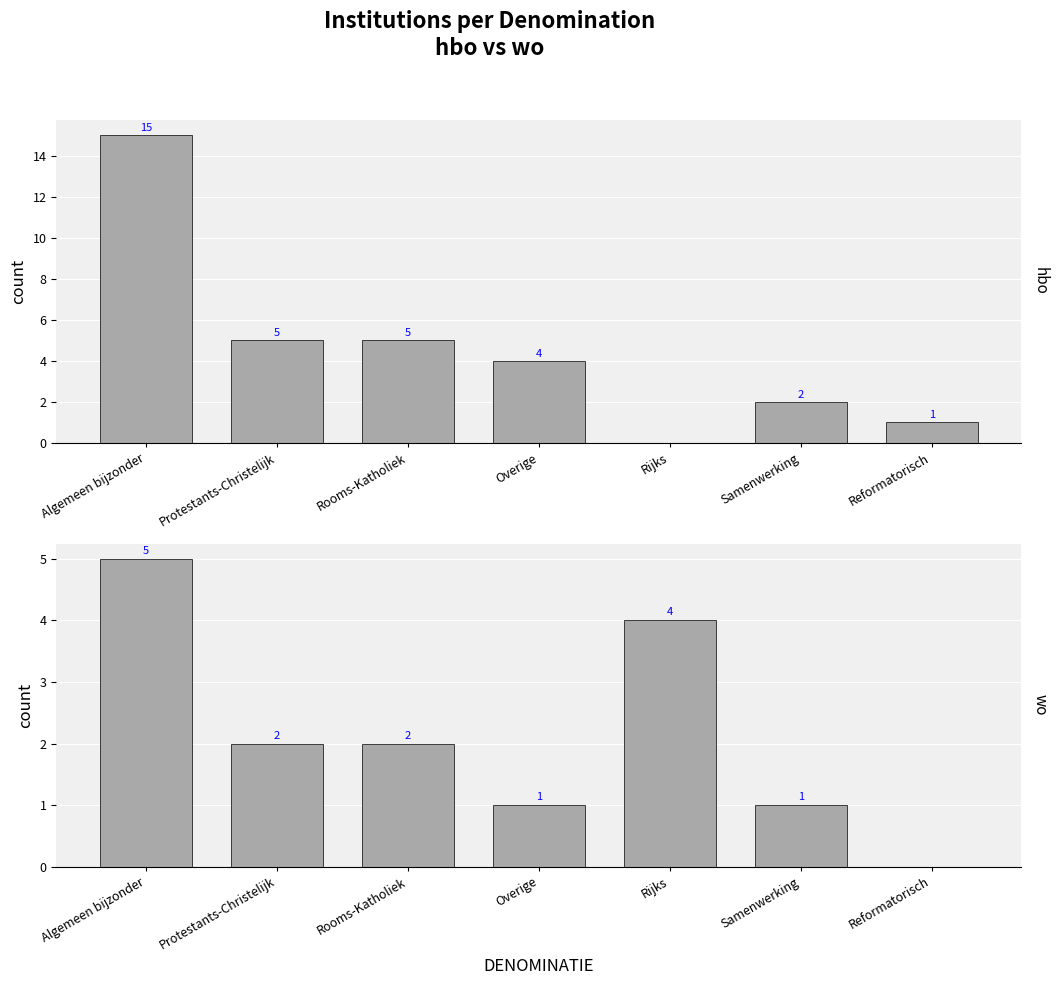

Where is hbo nearest to the value 7?

Protestants-Christelijk